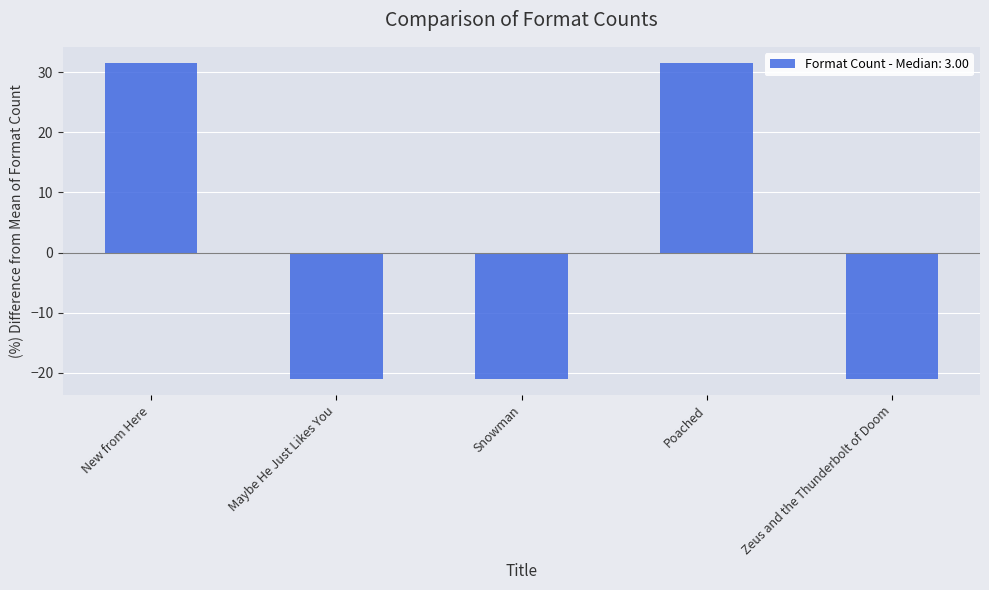

Reading left to right, transcribe all the data shown in this chart.

31.6	-21.1	-21.1	31.6	-21.1